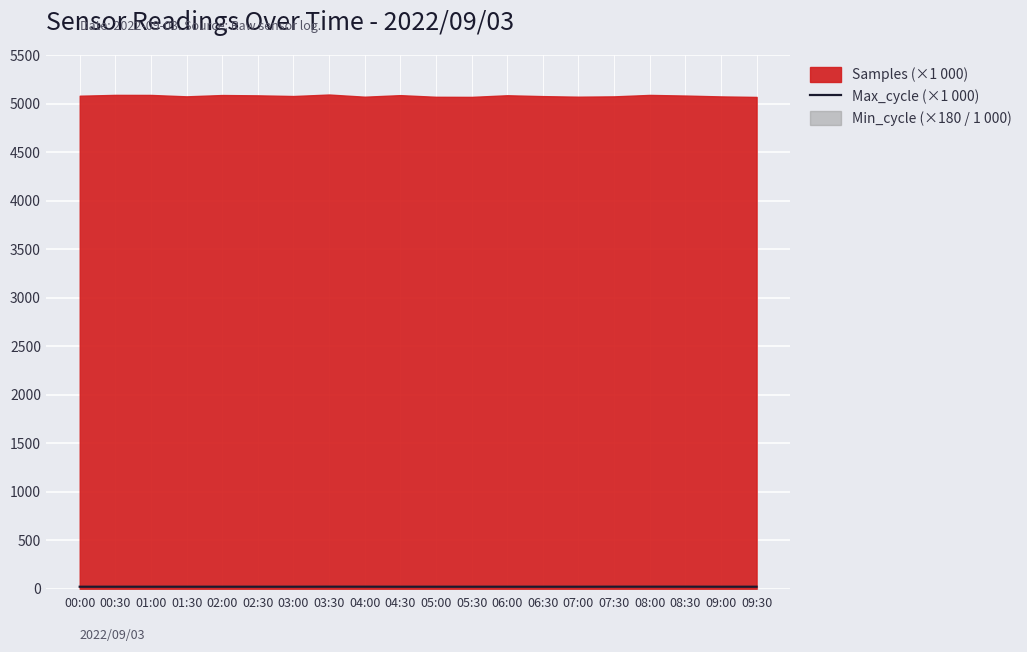

Rank the categories by value from lowest to highest.

01:00, 02:00, 02:30, 04:30, 09:30, 00:30, 06:00, 07:00, 06:30, 09:00, 01:30, 03:00, 05:00, 00:00, 05:30, 04:00, 07:30, 08:30, 08:00, 03:30